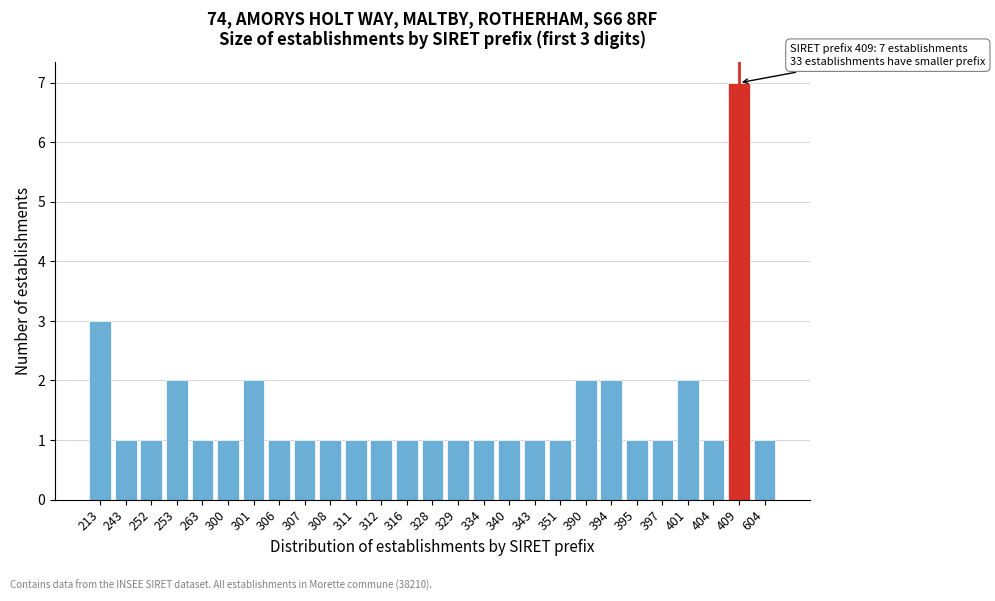

Reading left to right, extract all data points from this chart.

213=3	243=1	252=1	253=2	263=1	300=1	301=2	306=1	307=1	308=1	311=1	312=1	316=1	328=1	329=1	334=1	340=1	343=1	351=1	390=2	394=2	395=1	397=1	401=2	404=1	409=7	604=1